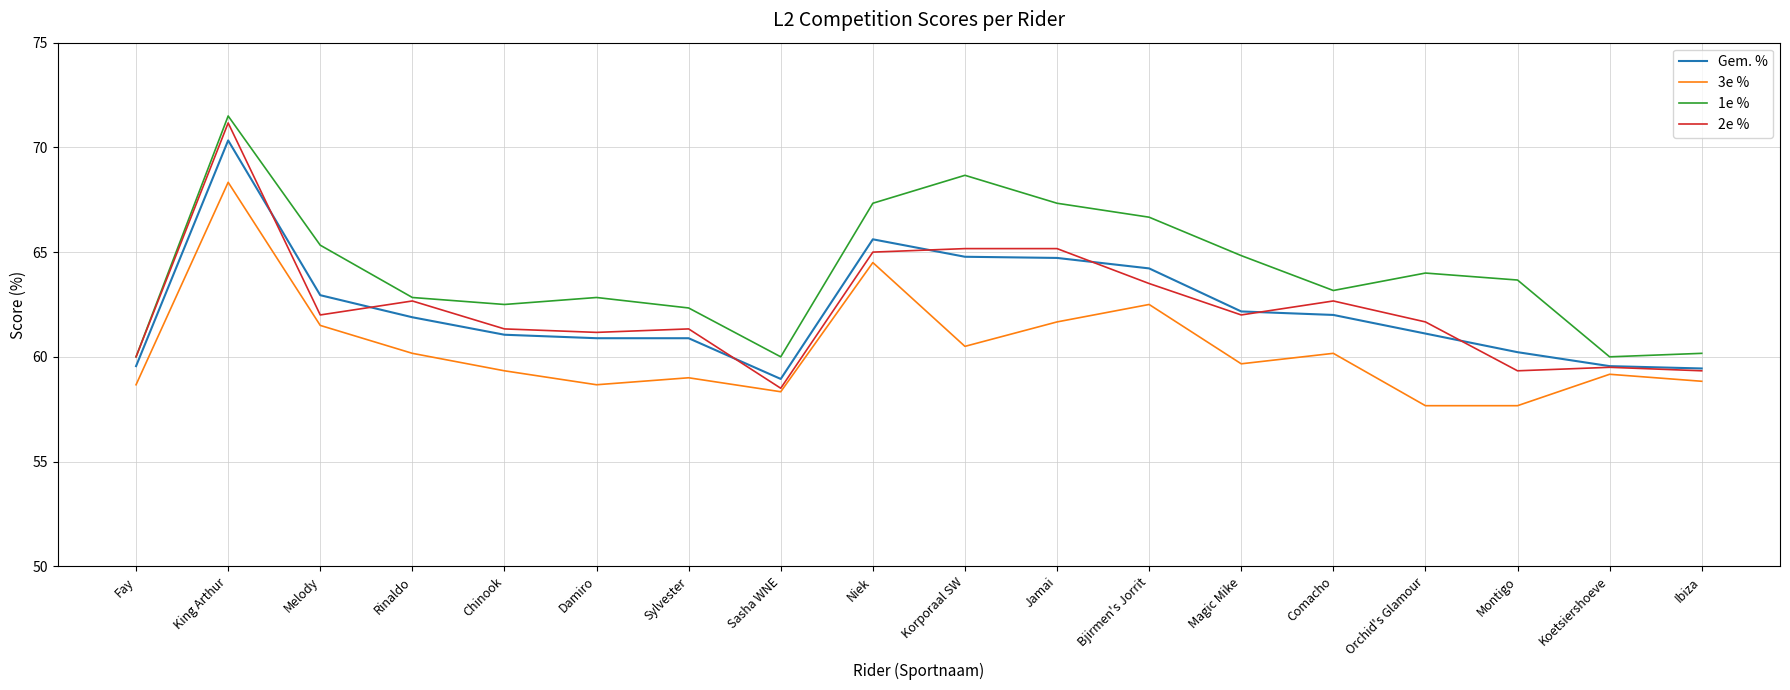

List the series in order of their peak value, lowest first.

3e %, Gem. %, 2e %, 1e %